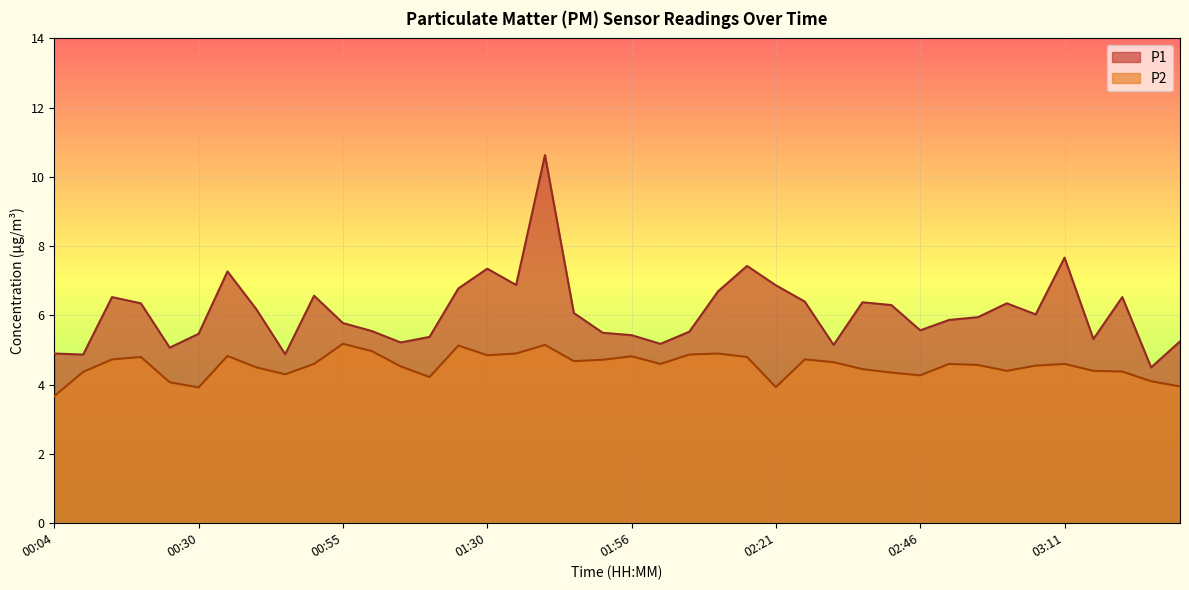

Which category has the lowest value across all series?

00:04